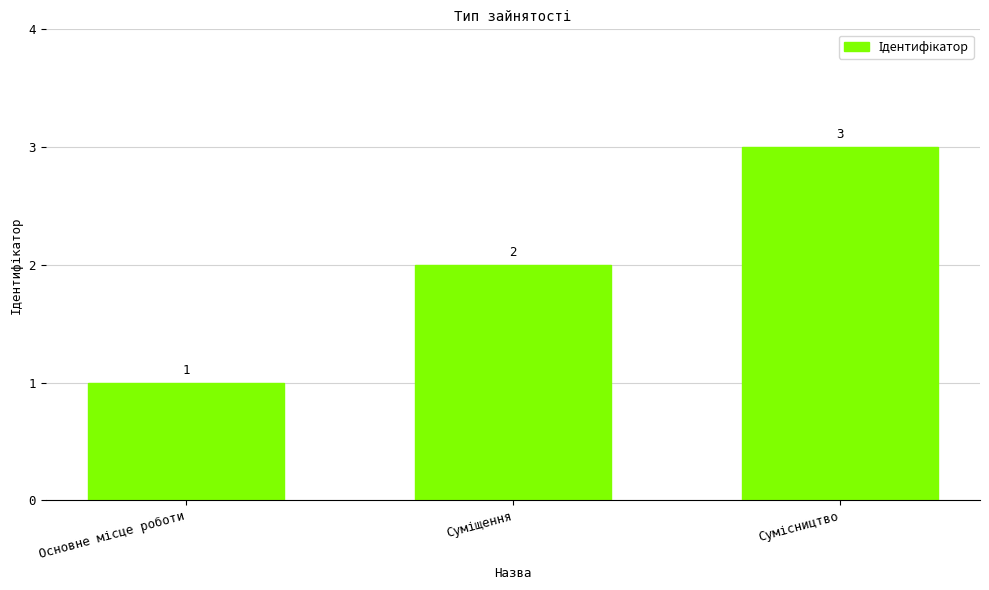

What is the difference between the maximum and second lowest values?

1